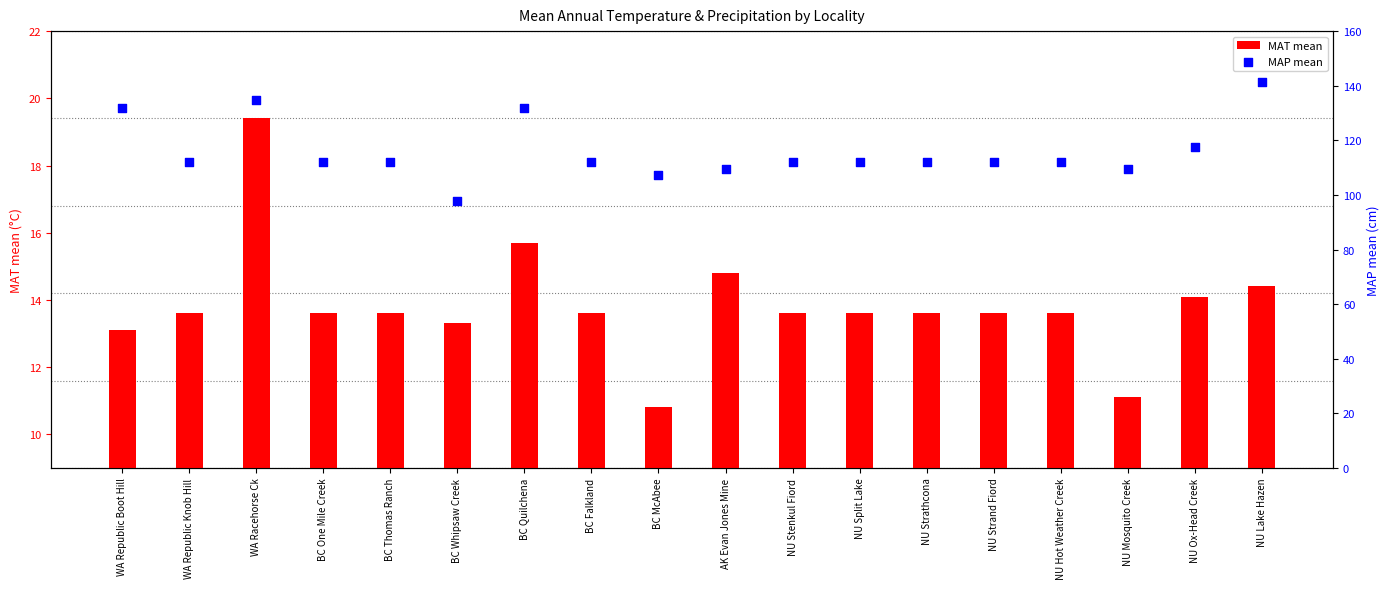

At how many categories does at least one series exceed 121?

4